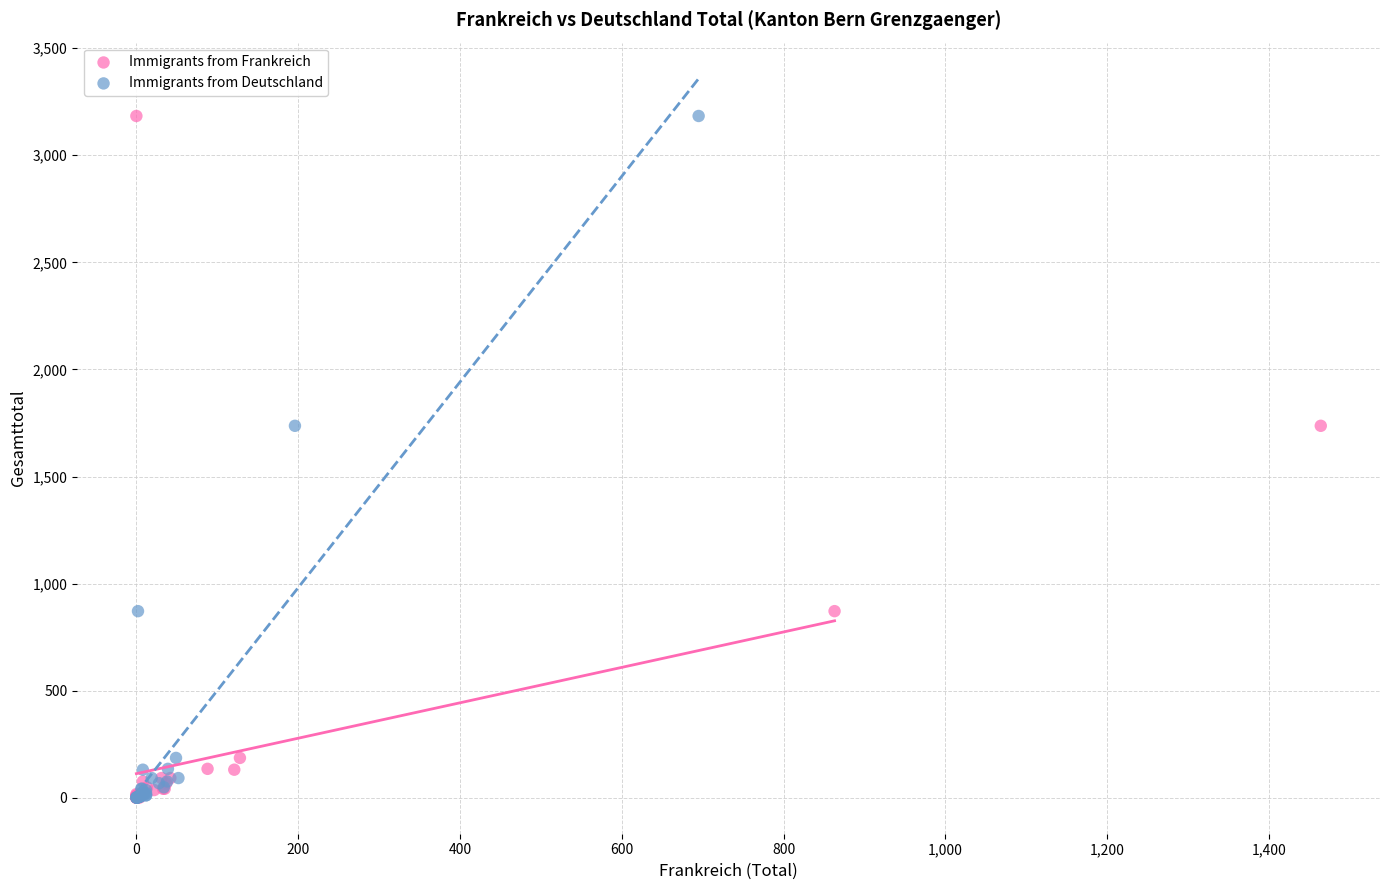

What are all the series names shown in the legend?

Immigrants from Frankreich, Immigrants from Deutschland